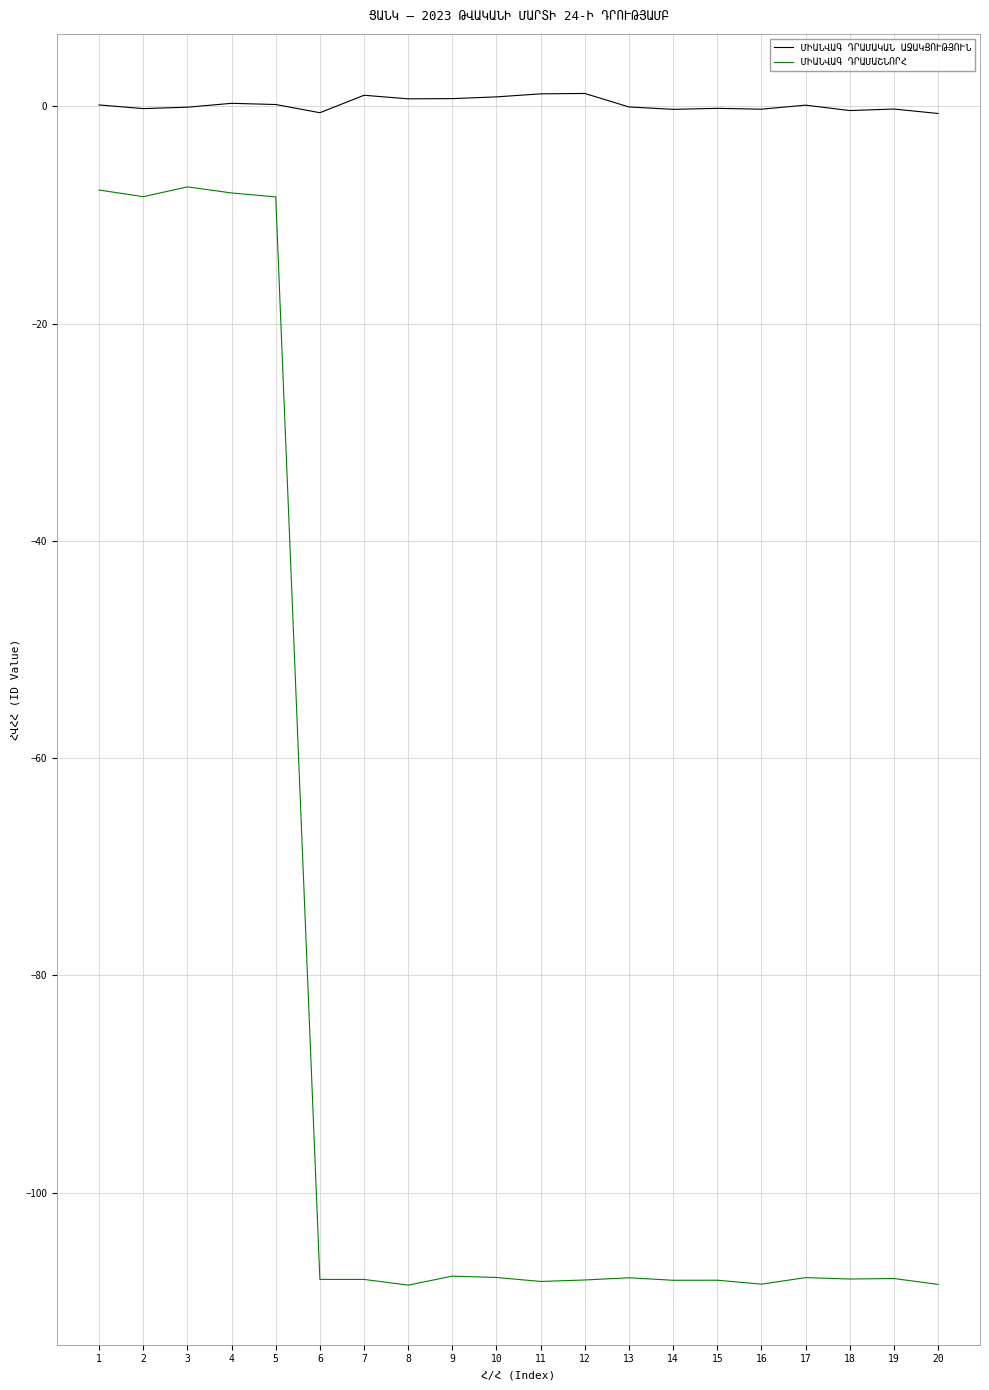

What is the minimum value shown in the chart?

-108.5